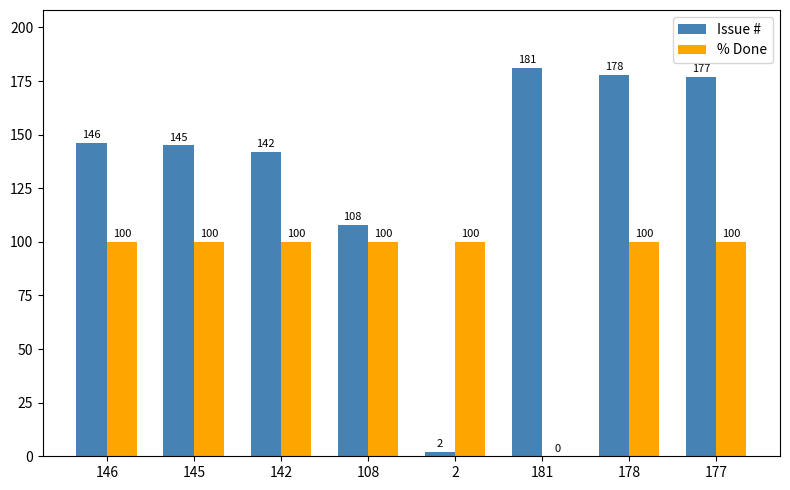

What is the sum of the Issue # values at 142 and 2?

144